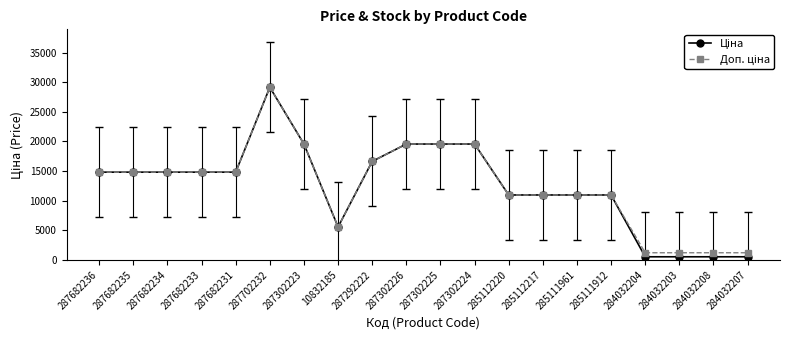

What is the label of the 18th point from the right?

287682234